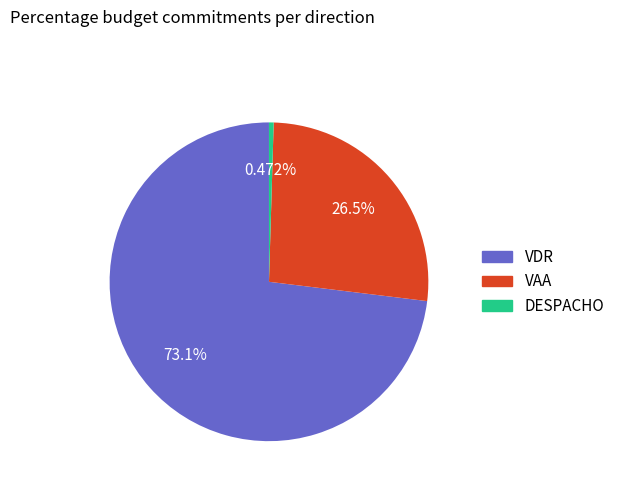

Is the sum of DESPACHO and VDR greater than half?

Yes